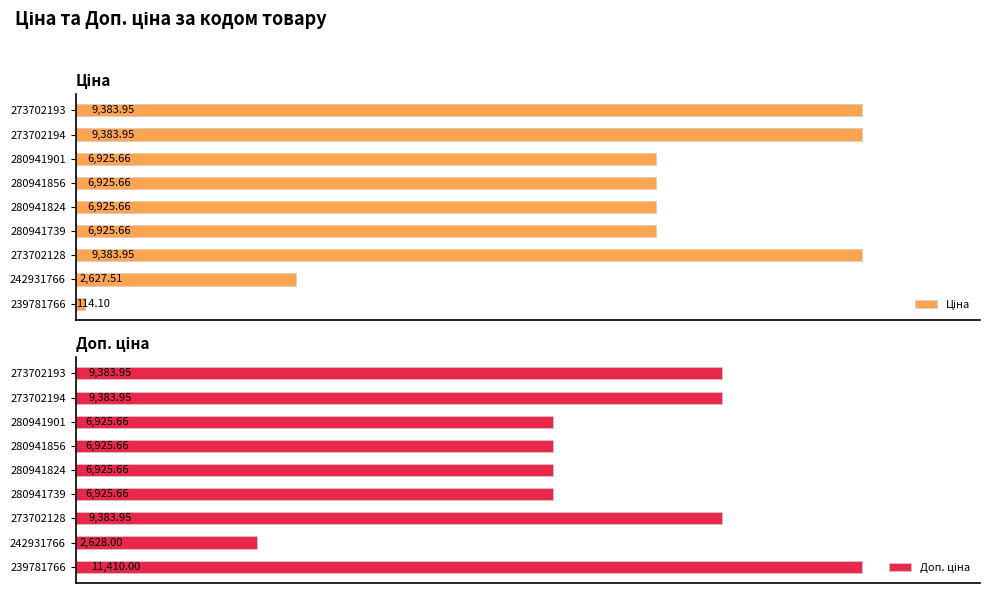

How many categories are shown in the chart?

9